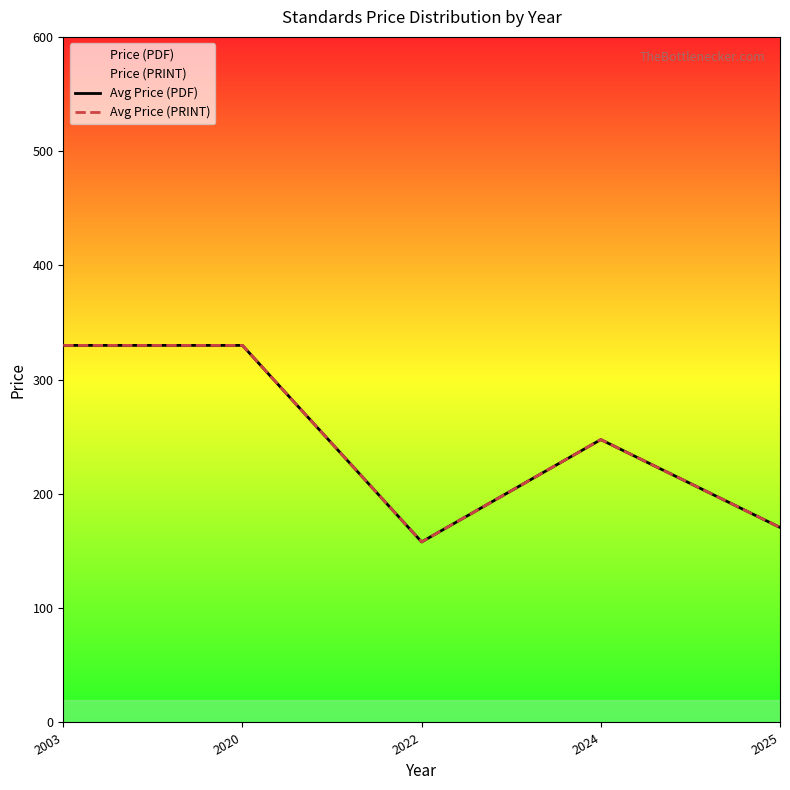

What is the highest value of the Avg Price (PDF) series?

330.0